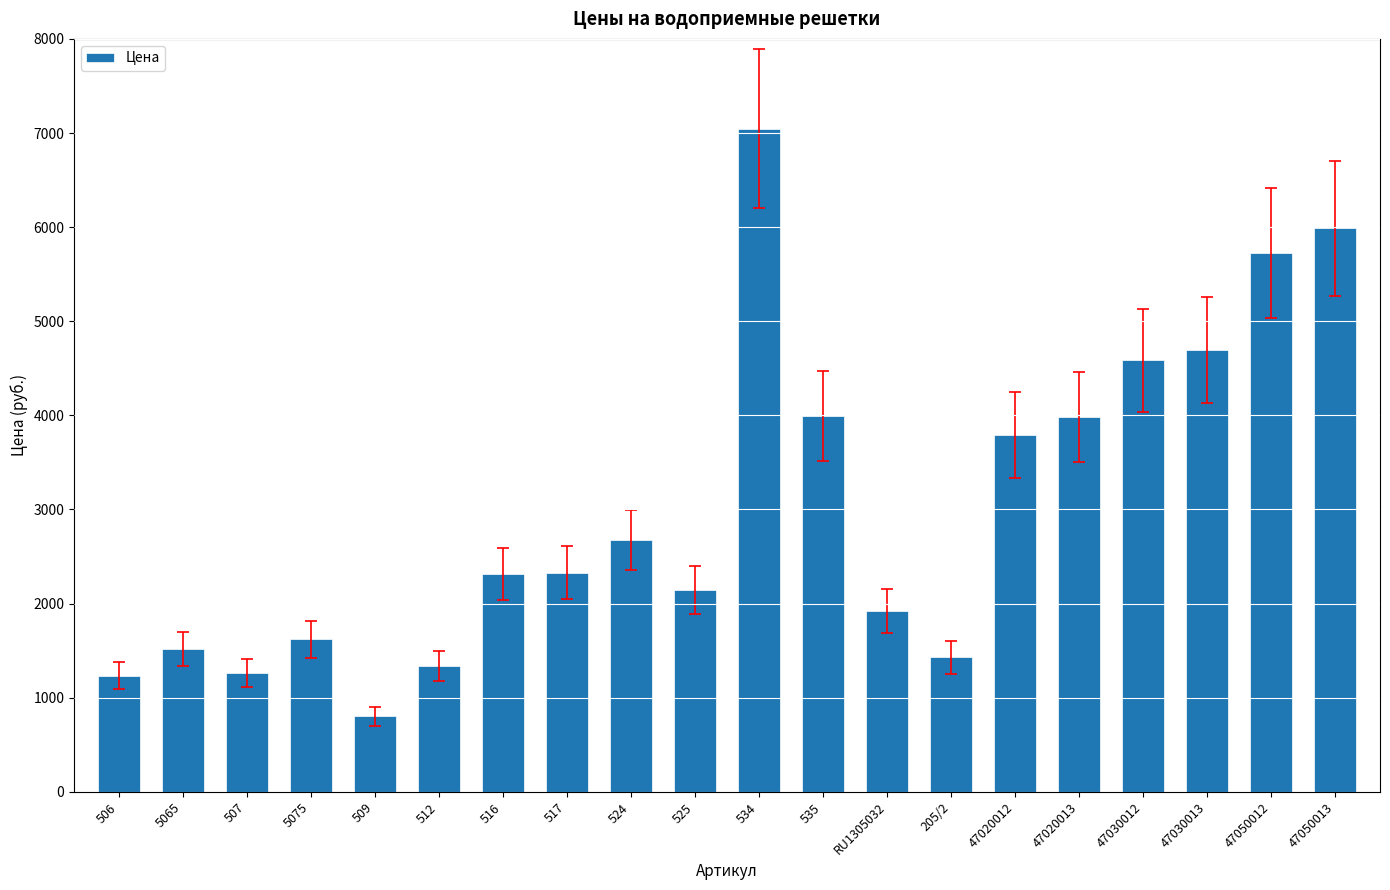

Approximately how many times larger is the value at 5075 compared to 509?

2.0